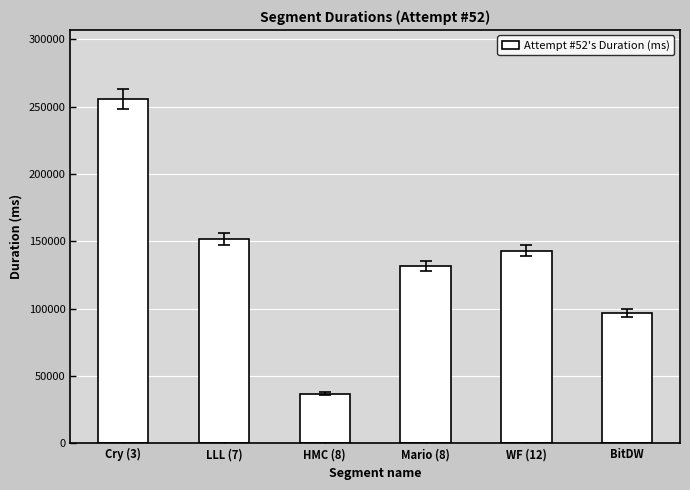

The value at HMC (8) is 36737. True or false?

True